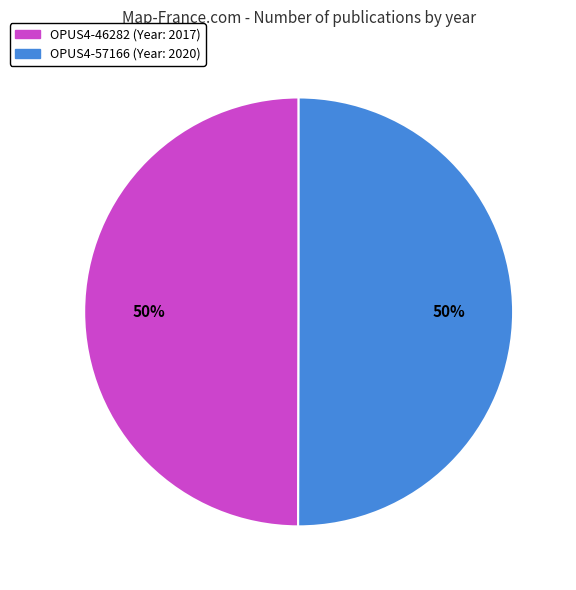

What is the ratio of the value at OPUS4-46282 to the value at OPUS4-57166?

1.0